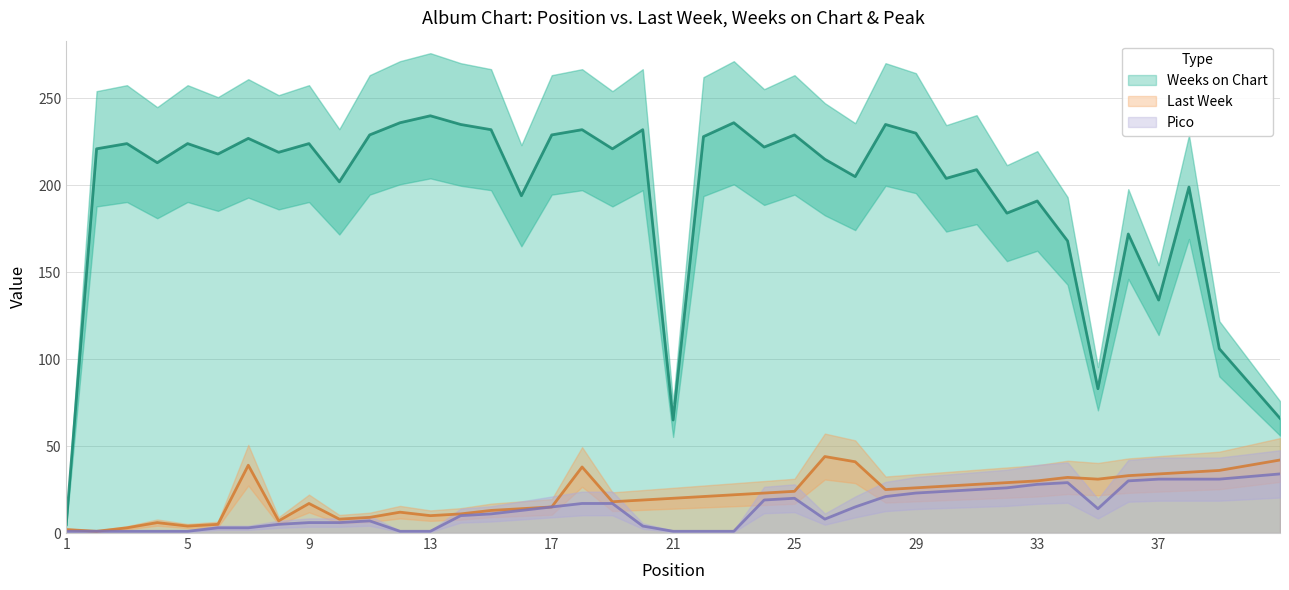

Does the chart have visible grid lines?

Yes